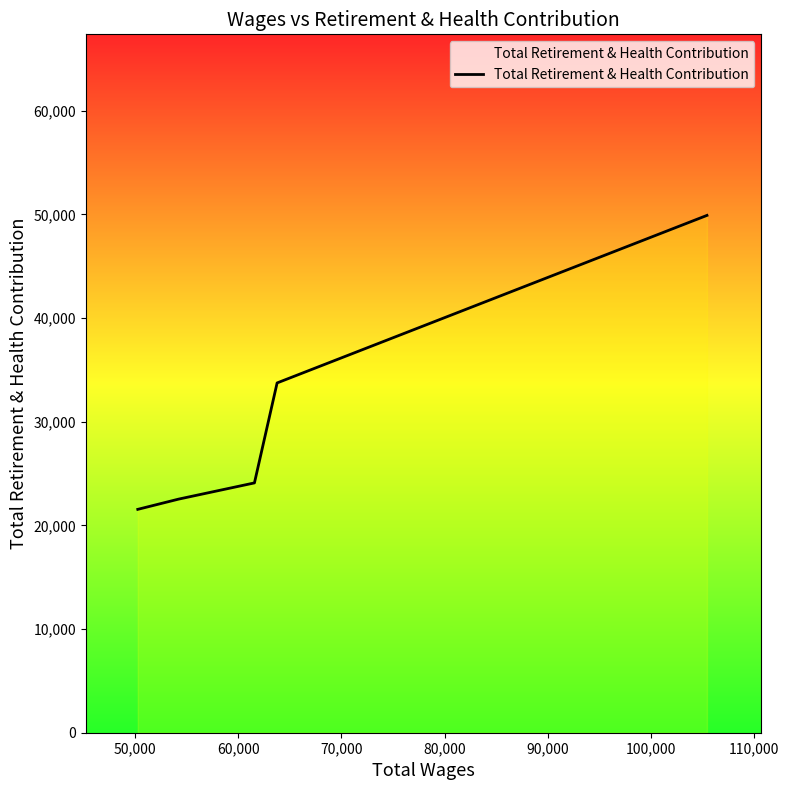

How many series are shown in this chart?

1